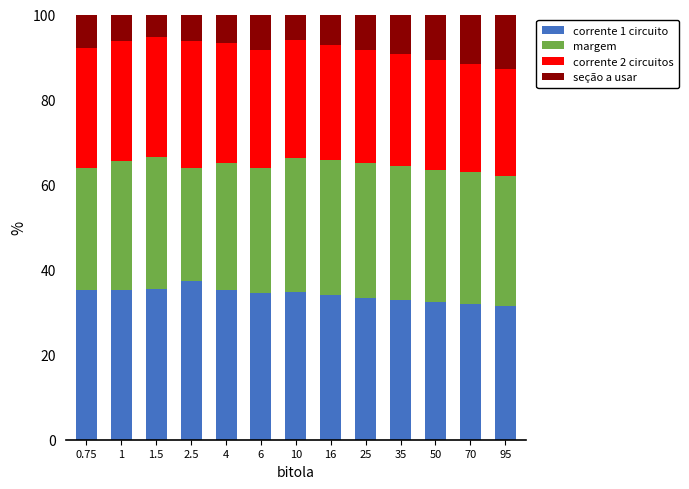

What is the difference between the maximum and minimum values in the corrente 1 circuito series?

6.0